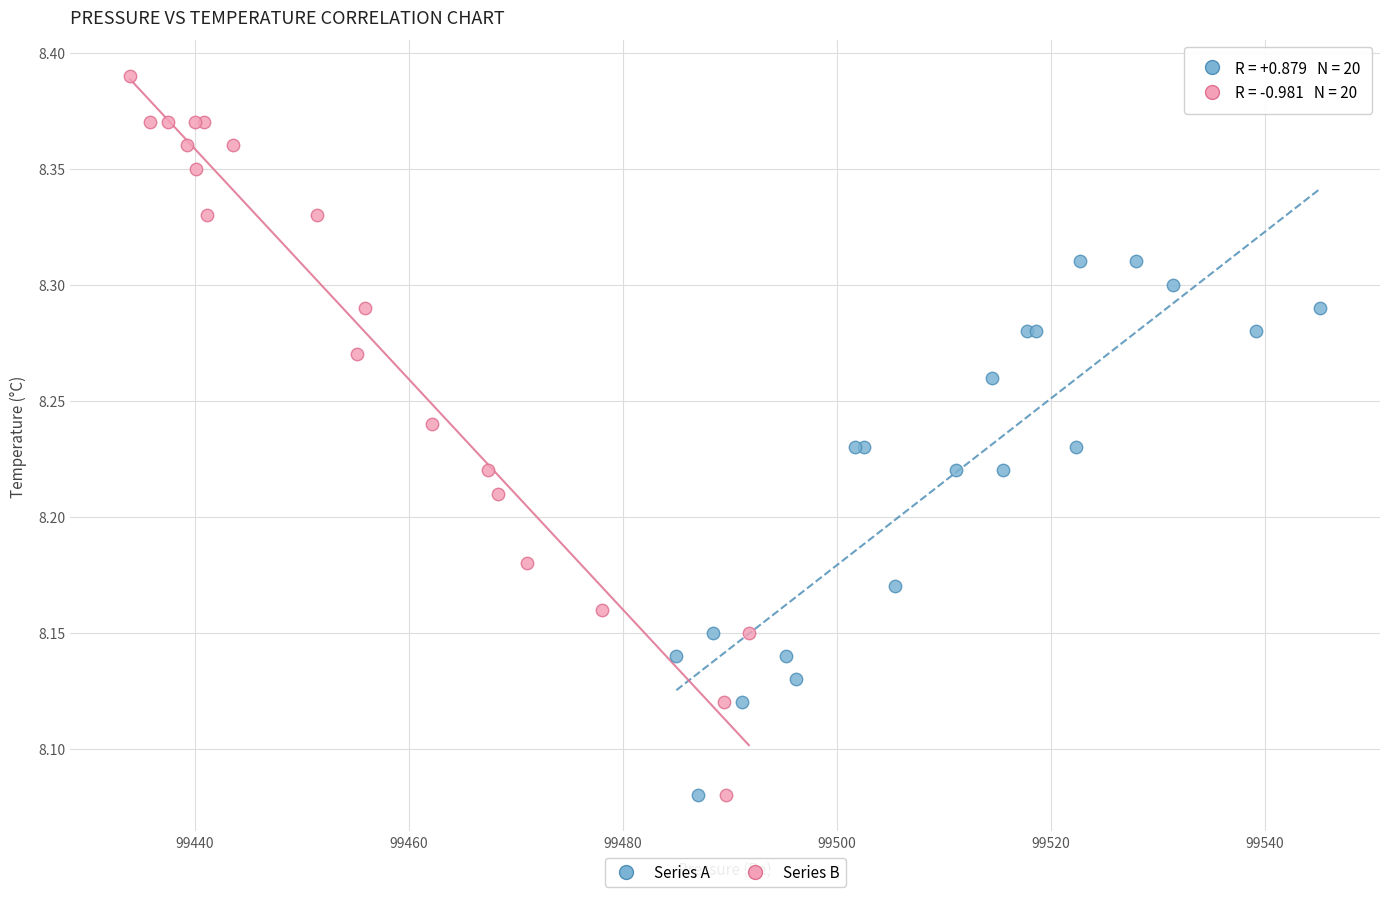

Which series reaches the maximum Y coordinate?

Series B